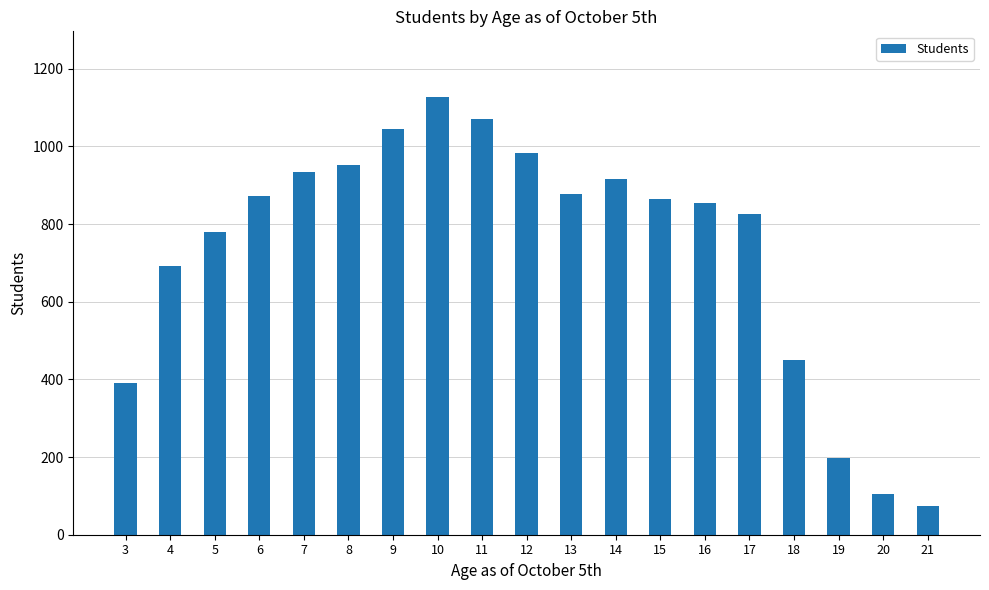

What is the average value?

738